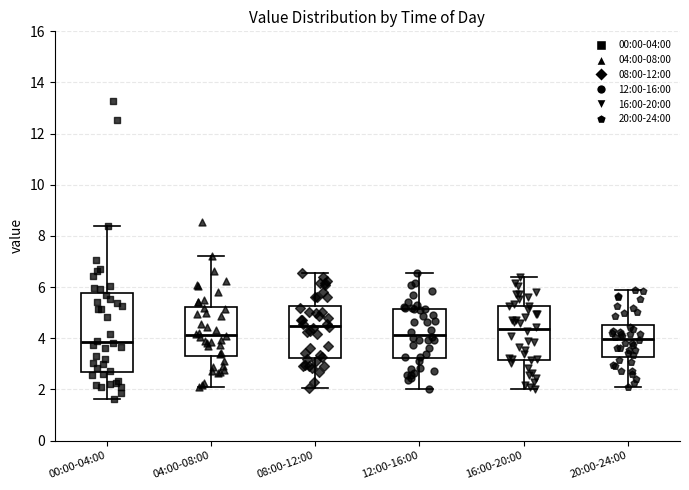

Which box is the tallest, from its lower edge to its upper edge?

00:00-04:00